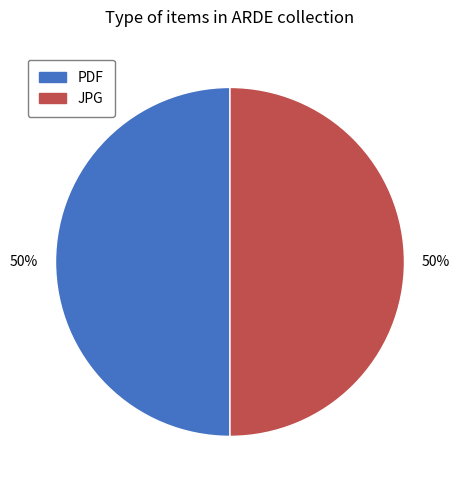

How many segments does this pie chart have?

2